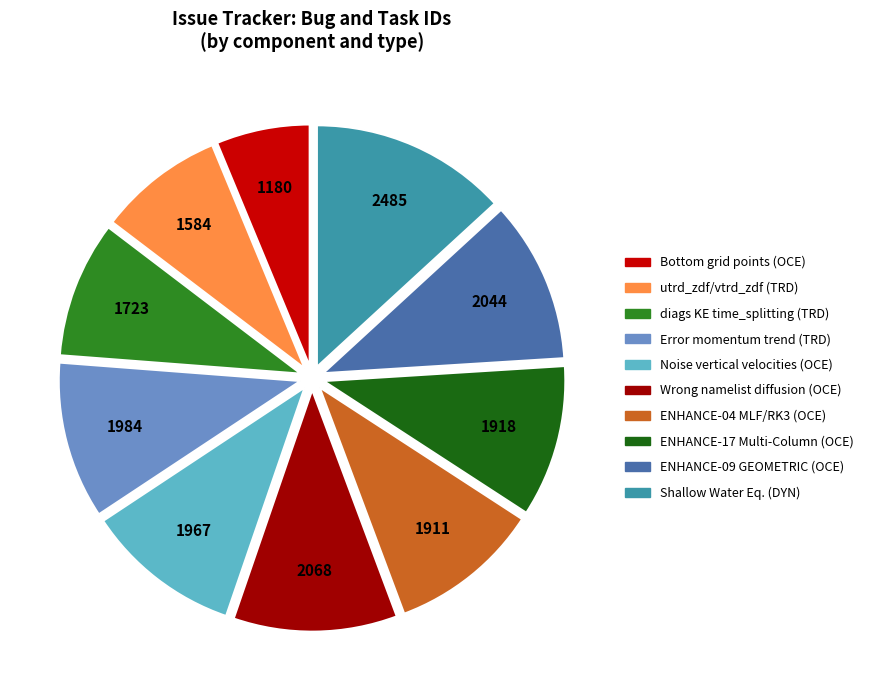

Which slice is the smallest?

Bottom grid points (OCE)